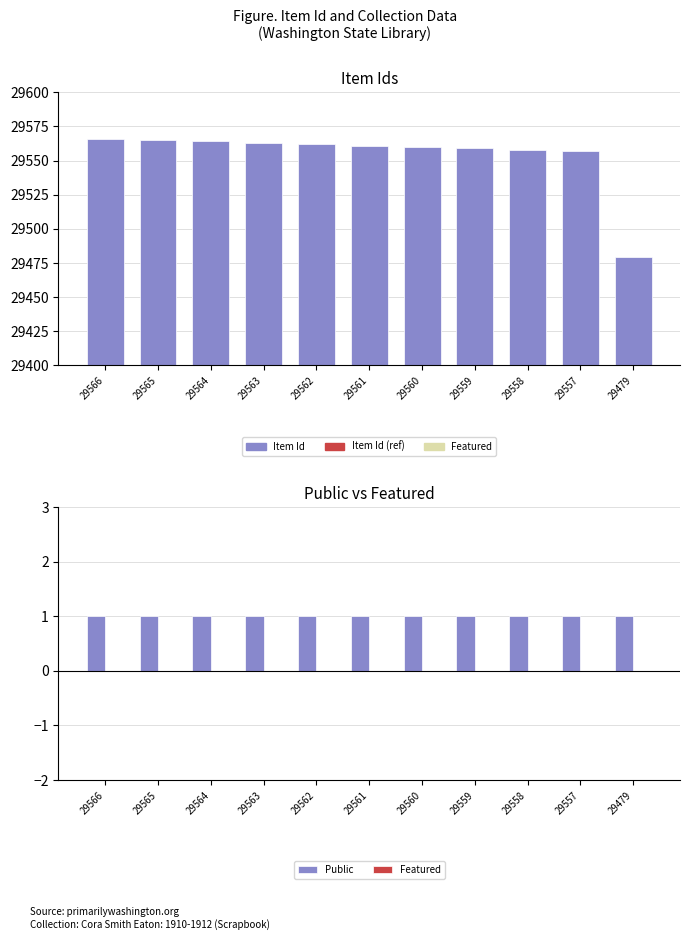

What is the difference between the maximum and minimum values in the Item Id series?

87